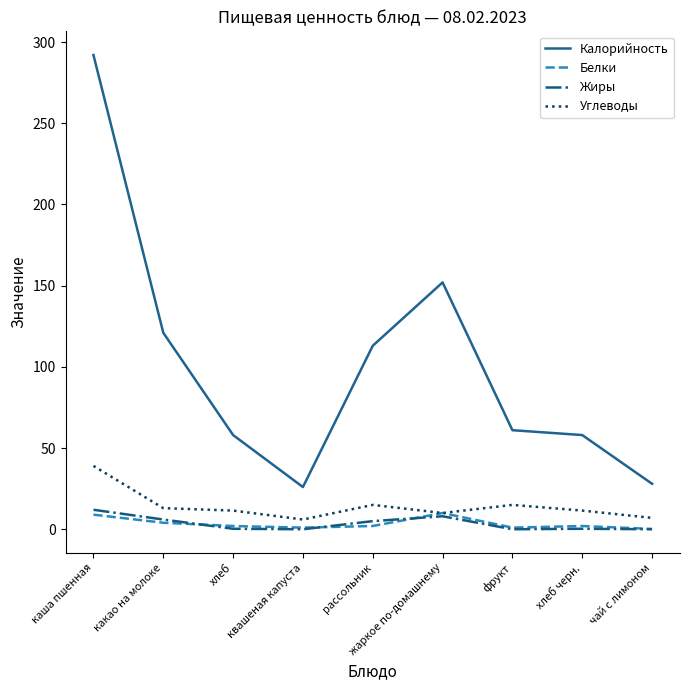

Which series has the largest total across all categories?

Калорийность